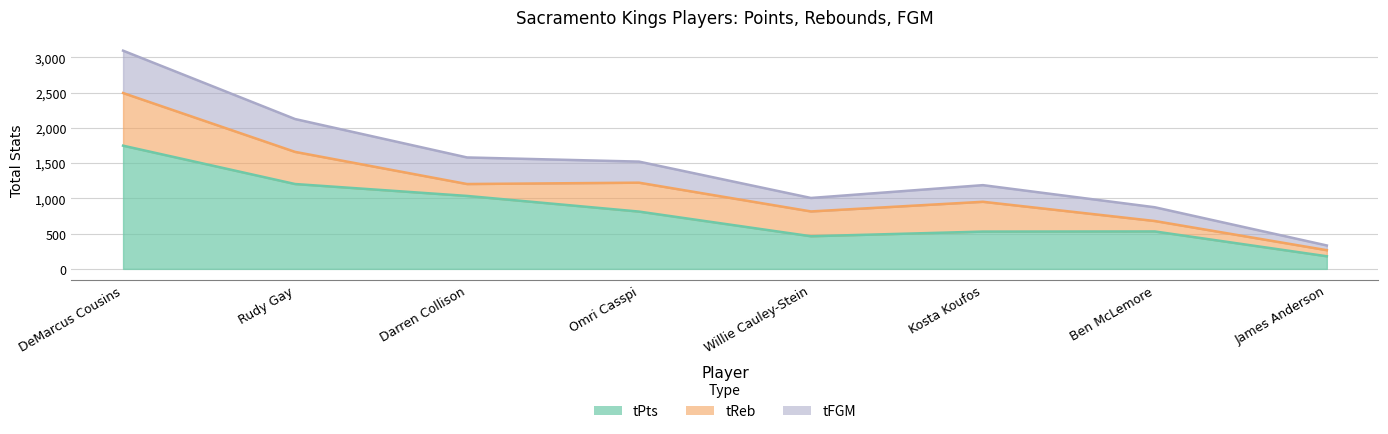

What is the label of the 8th point from the left?

James Anderson